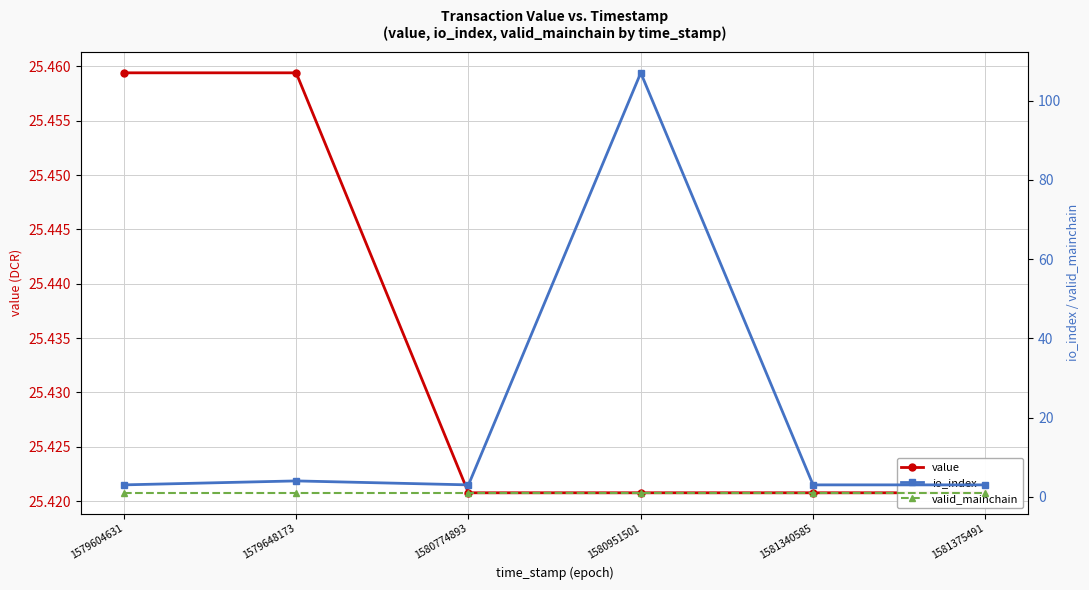

True or false: io_index and valid_mainchain cross at least once.

False